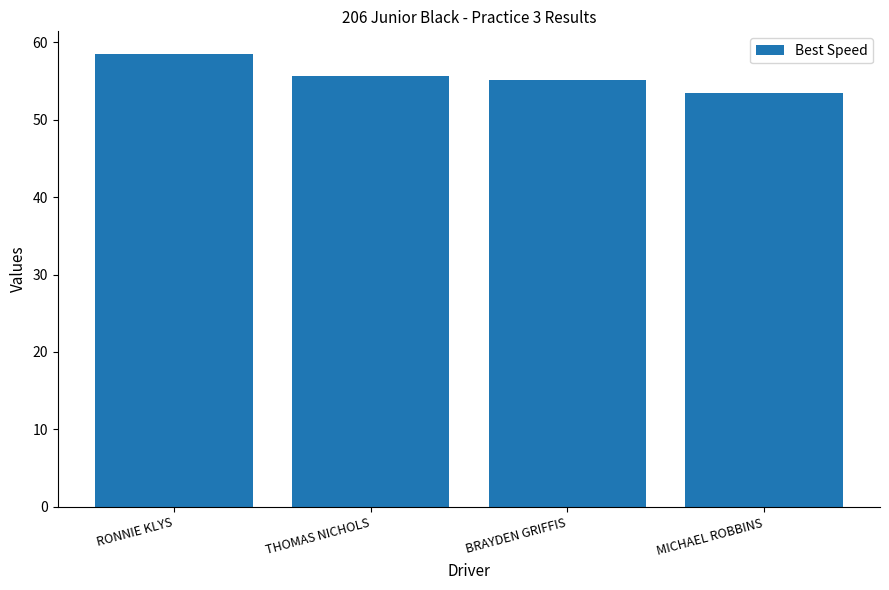

What is the difference between the values at RONNIE KLYS and THOMAS NICHOLS?

2.8